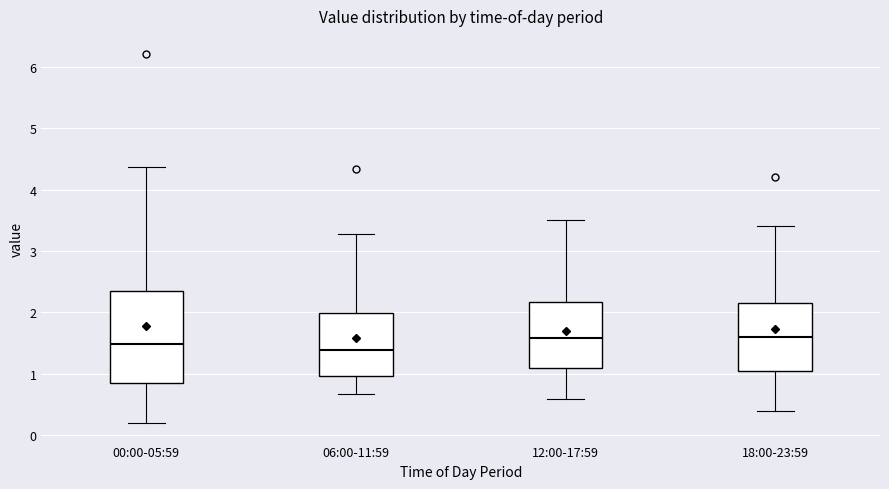

Reading left to right, transcribe this box plot: for each box, give where its median line is, the range the box spans, and where its two whiskers end, as read against the y-axis. The values are not printed on the chart, so give them approximately, as read against the axis.

00:00-05:59: median 1.5, box 0.9 to 2.4, whiskers 0.2 to 4.4
06:00-11:59: median 1.4, box 1.0 to 2.0, whiskers 0.7 to 3.3
12:00-17:59: median 1.6, box 1.1 to 2.2, whiskers 0.6 to 3.5
18:00-23:59: median 1.6, box 1.1 to 2.2, whiskers 0.4 to 3.4